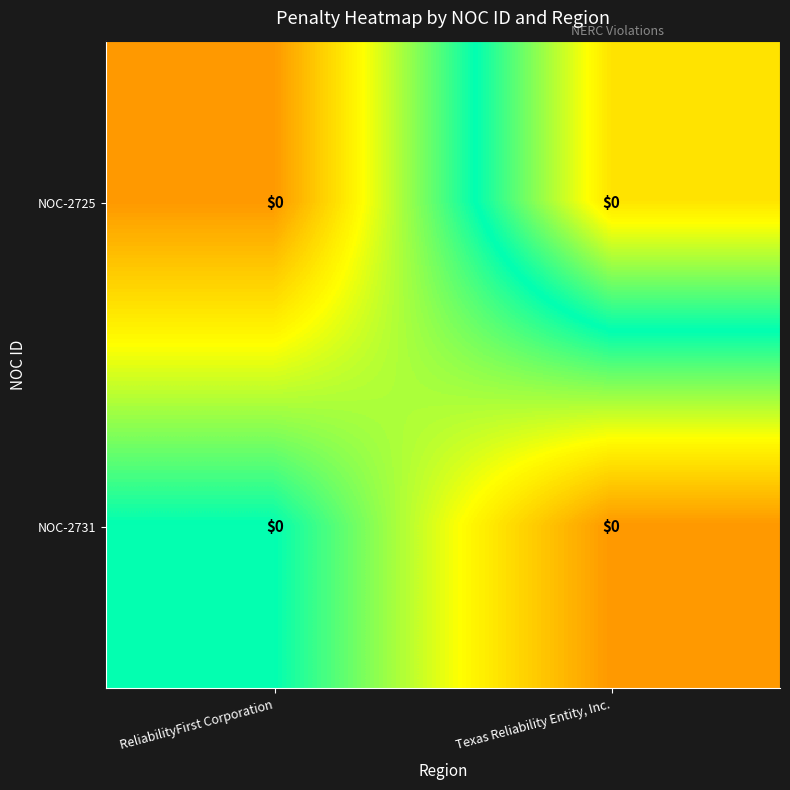

At which category is the sum across all series the highest?

Texas Reliability Entity, Inc.